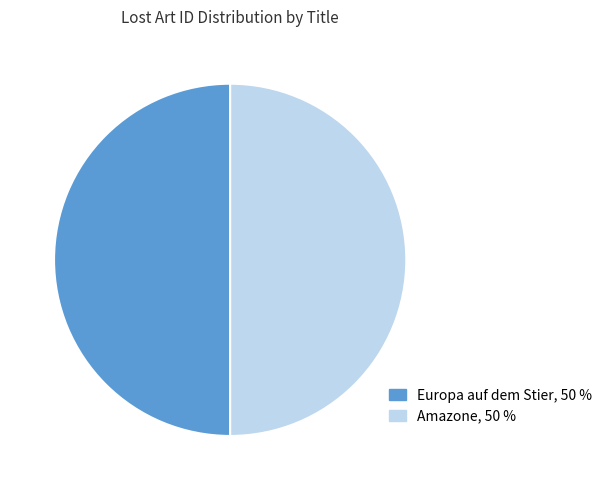

How many segments does this pie chart have?

2